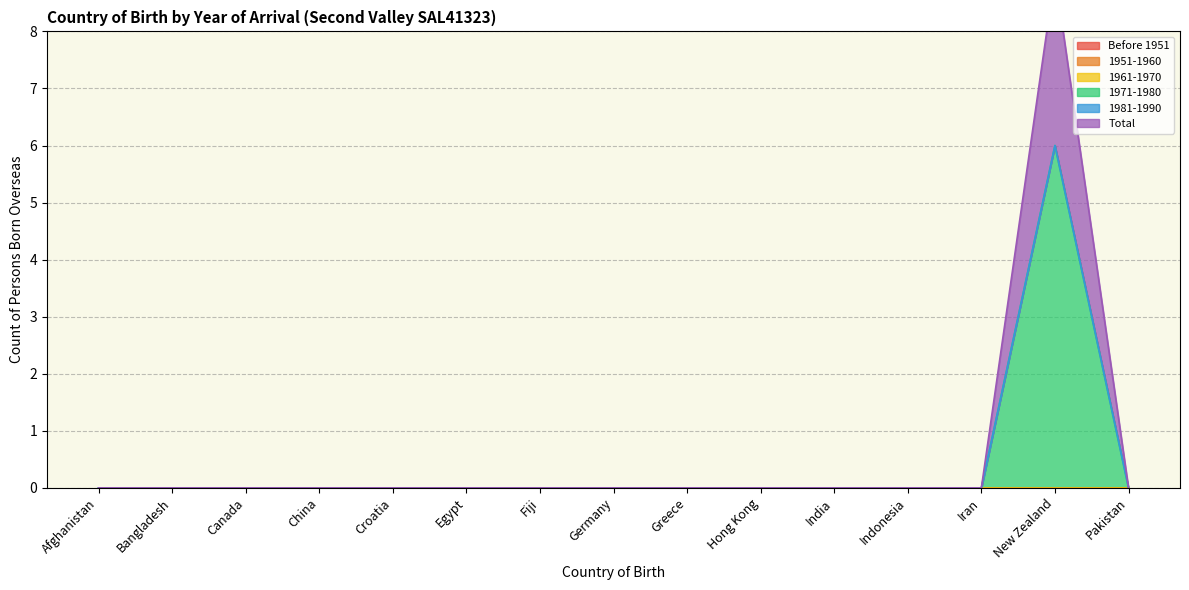

True or false: 1961-1970 and Total cross at least once.

False